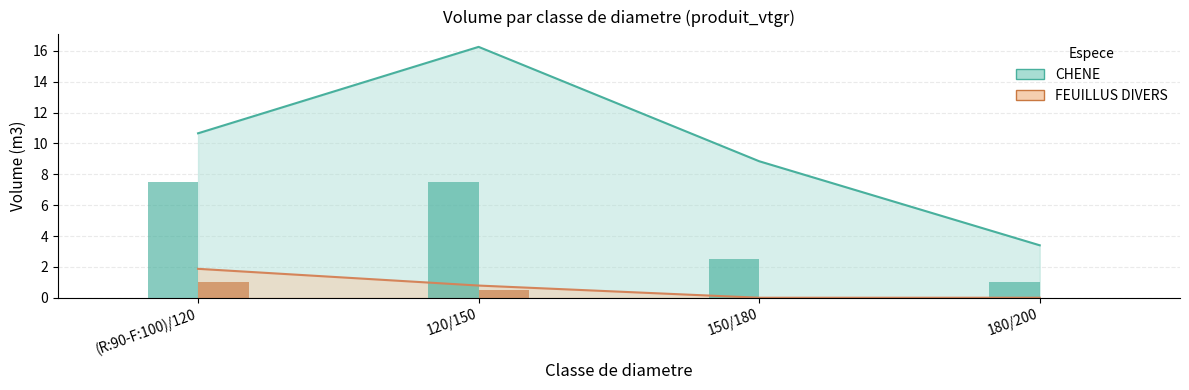

Reading left to right, what are all the values shown in this chart?

CHENE (nbre, scaled): (R:90-F:100)/120=7.5	120/150=7.5	150/180=2.5	180/200=1.0
FEUILLUS DIVERS (nbre, scaled): (R:90-F:100)/120=1.0	120/150=0.5	150/180=0.0	180/200=0.0